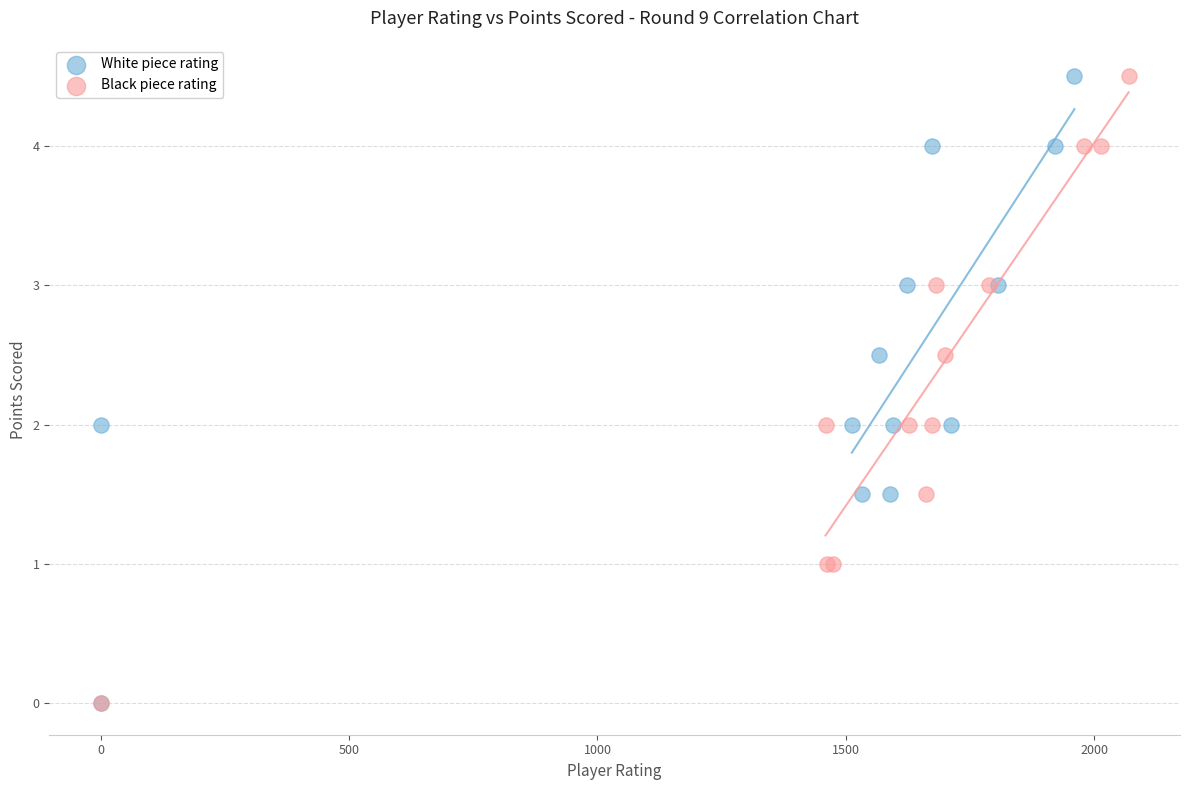

What are all the series names shown in the legend?

White piece rating, Black piece rating